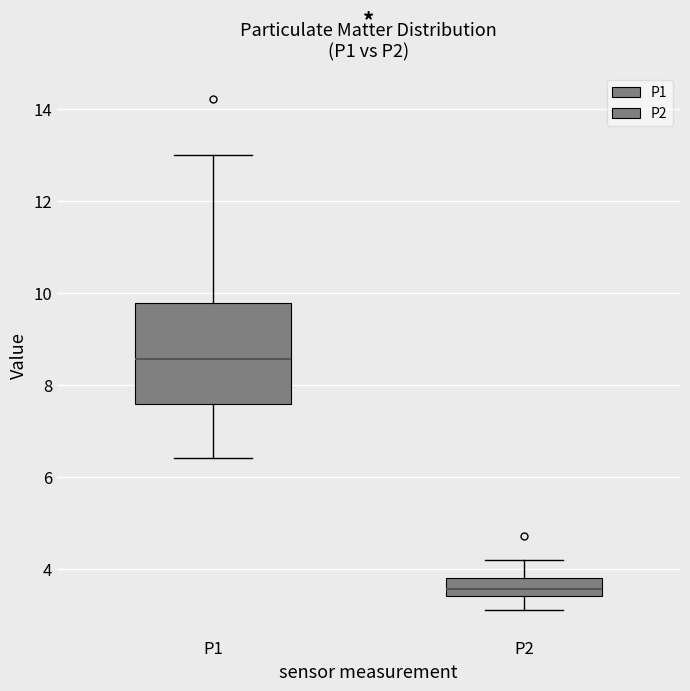

Which box has the lowest median line?

P2